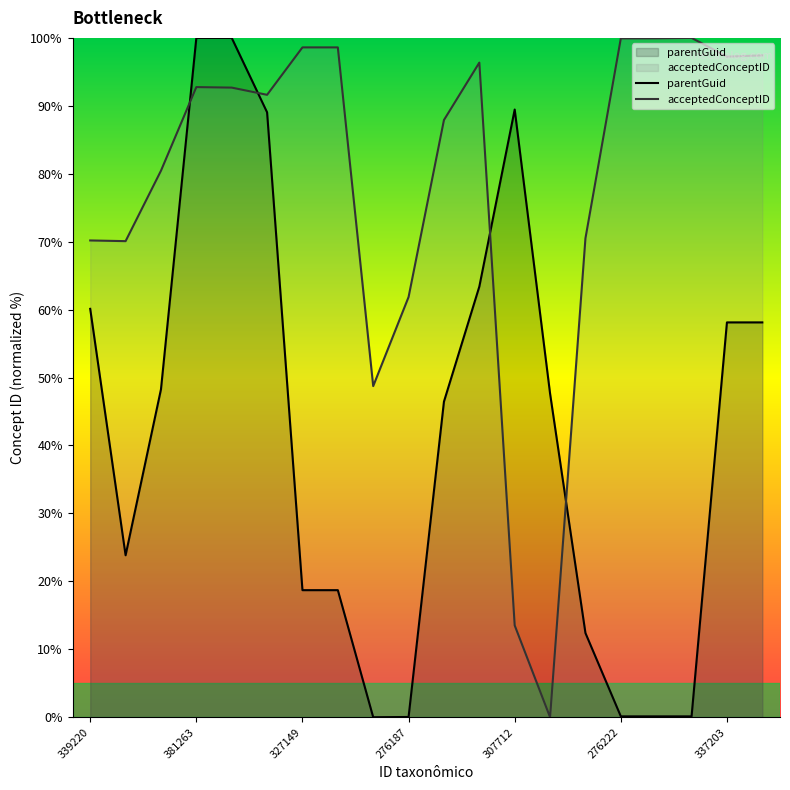

At which category does parentGuid reach its first local valley?

285913